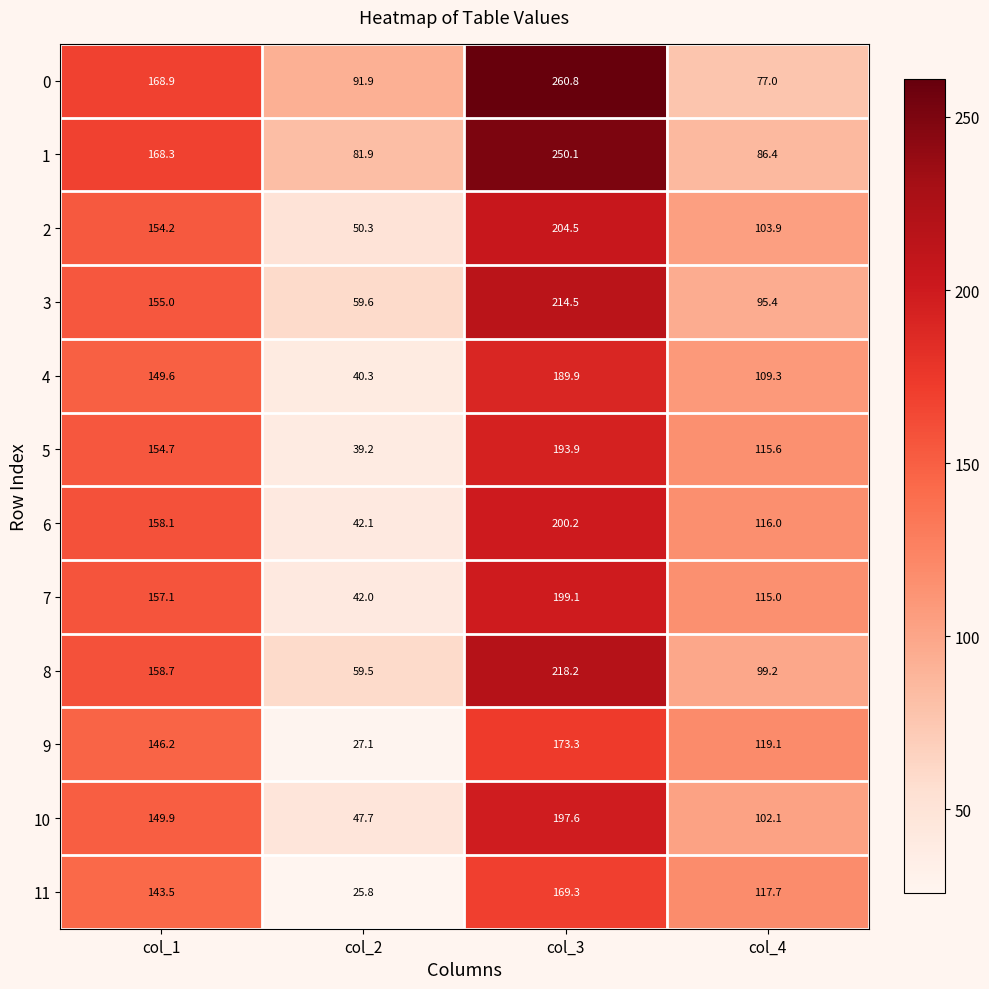

Count the number of categories in the chart.

4